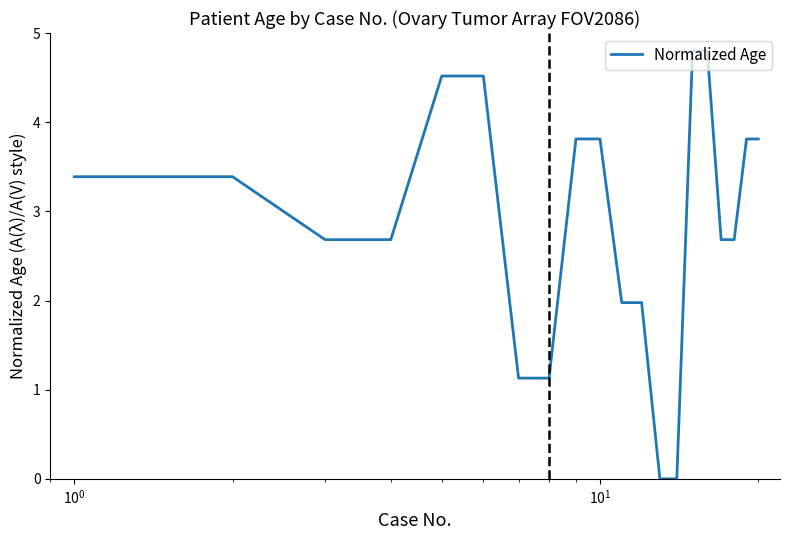

What is the difference between the second highest and minimum values?

4.8